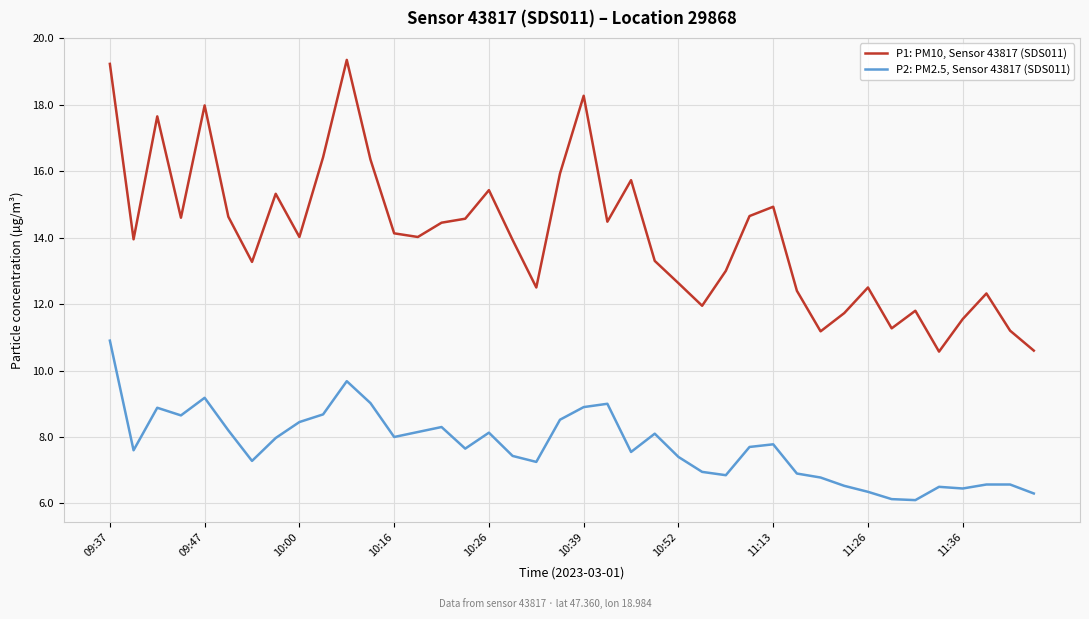

What is the lowest value of the P2: PM2.5, Sensor 43817 (SDS011) series?

6.1